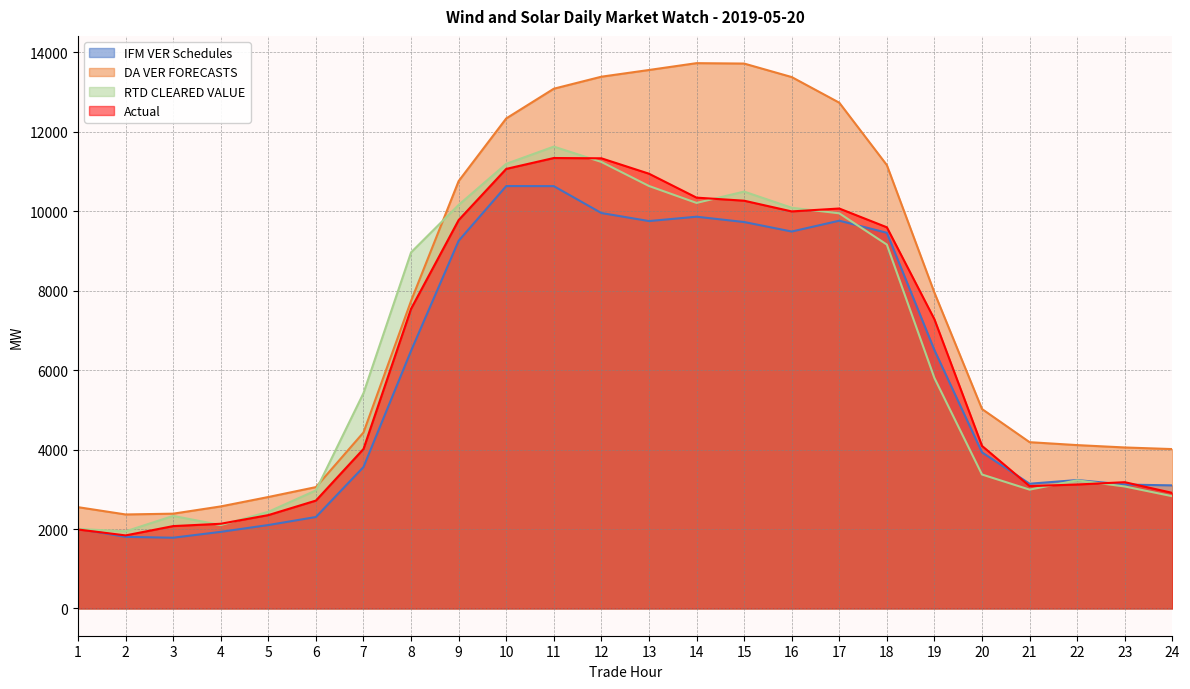

Does the chart have visible grid lines?

Yes